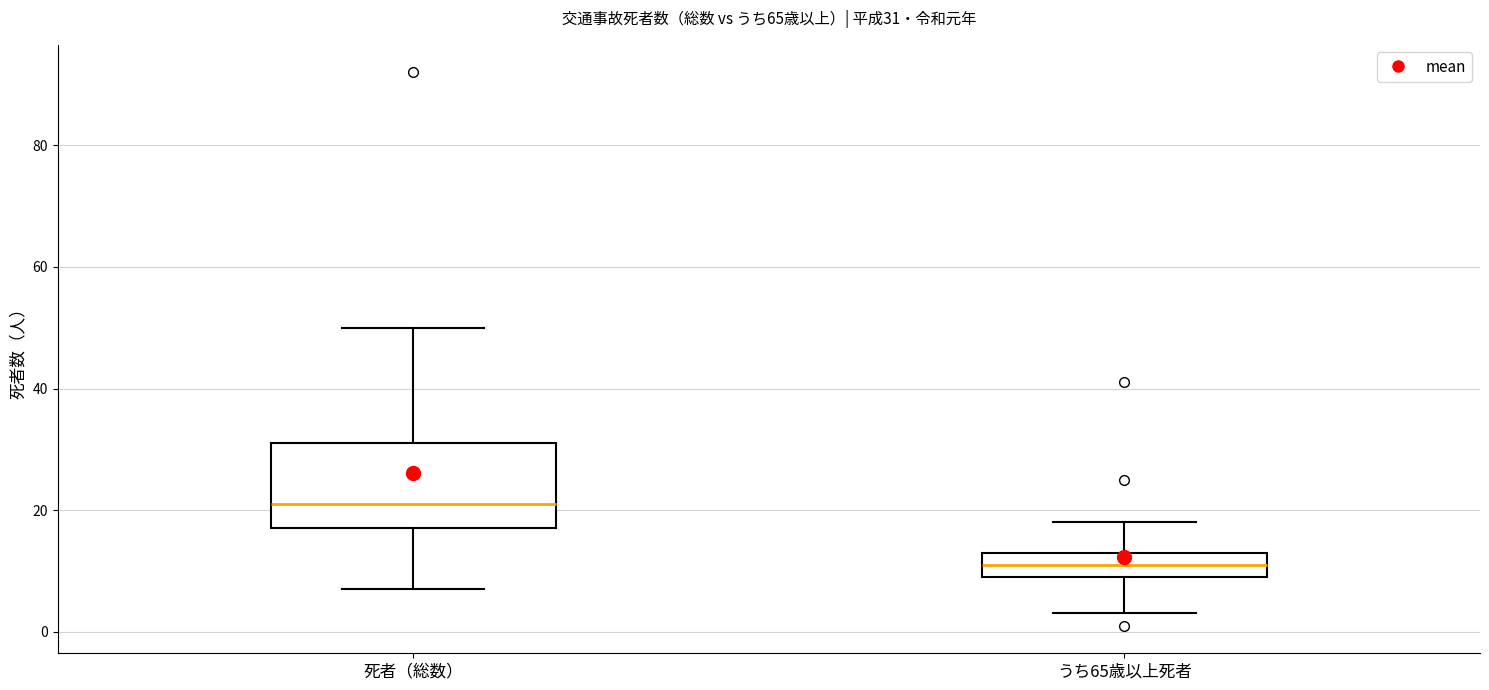

Which box is the tallest, from its lower edge to its upper edge?

死者（総数）